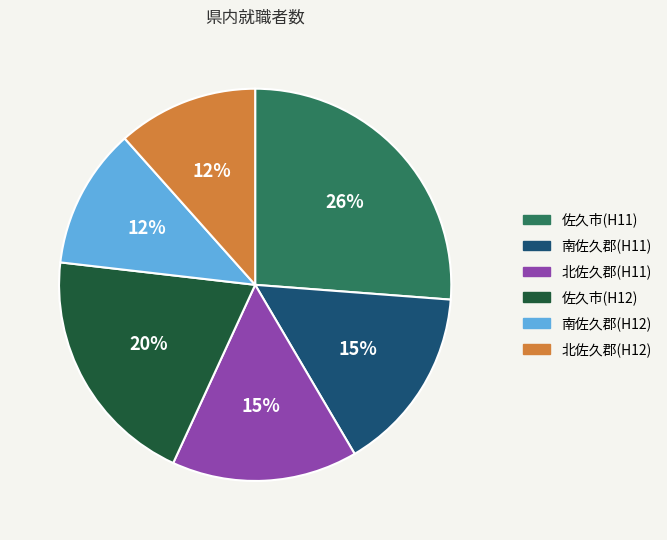

To the nearest percent, what is the average slice percentage?

17%